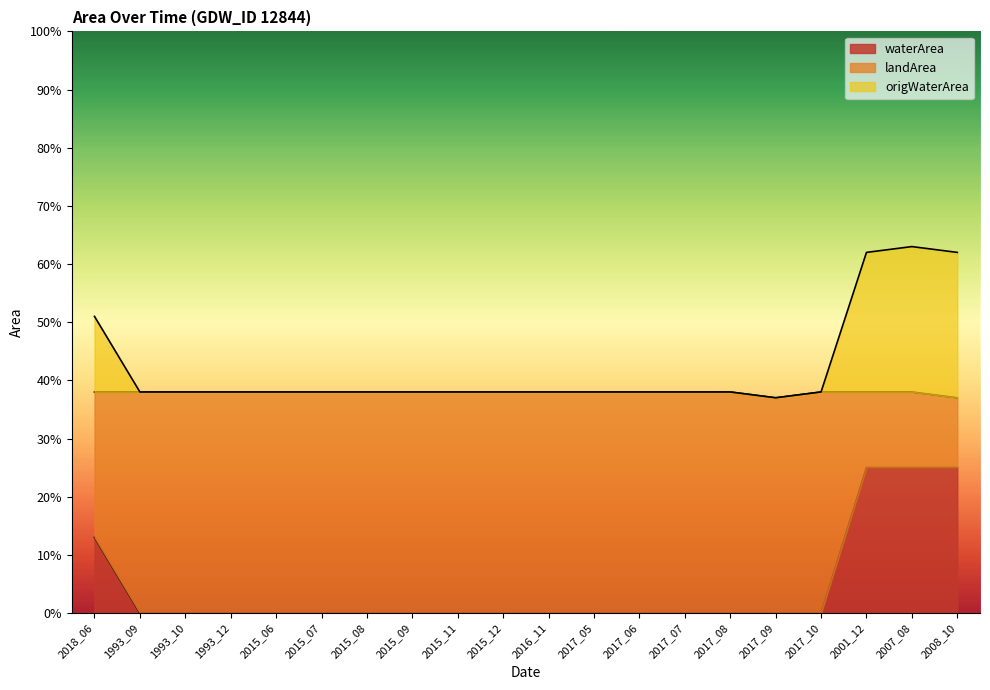

What is the minimum value for landArea?

0.4